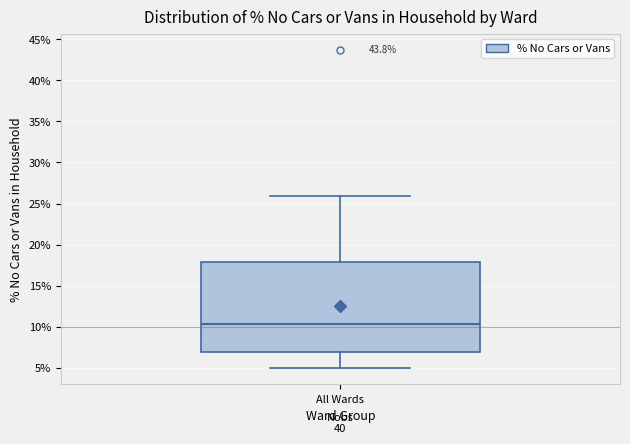

Read this box plot against the y-axis: the position of the median line, the range covered by the box, and the ends of both whiskers. The values are not printed on the chart, so give them approximately, as read against the axis.

median 10.5, box 7.0 to 18.0, whiskers 5.0 to 26.0